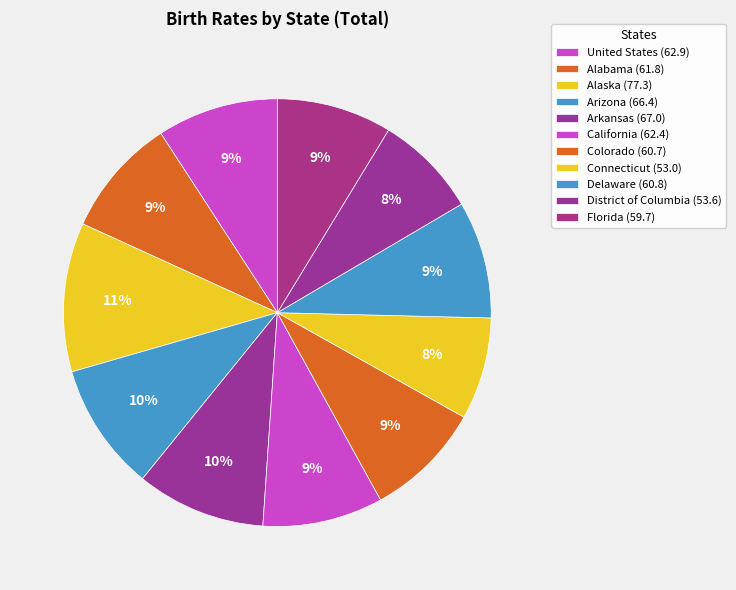

True or false: Delaware accounts for 4% of the total.

False